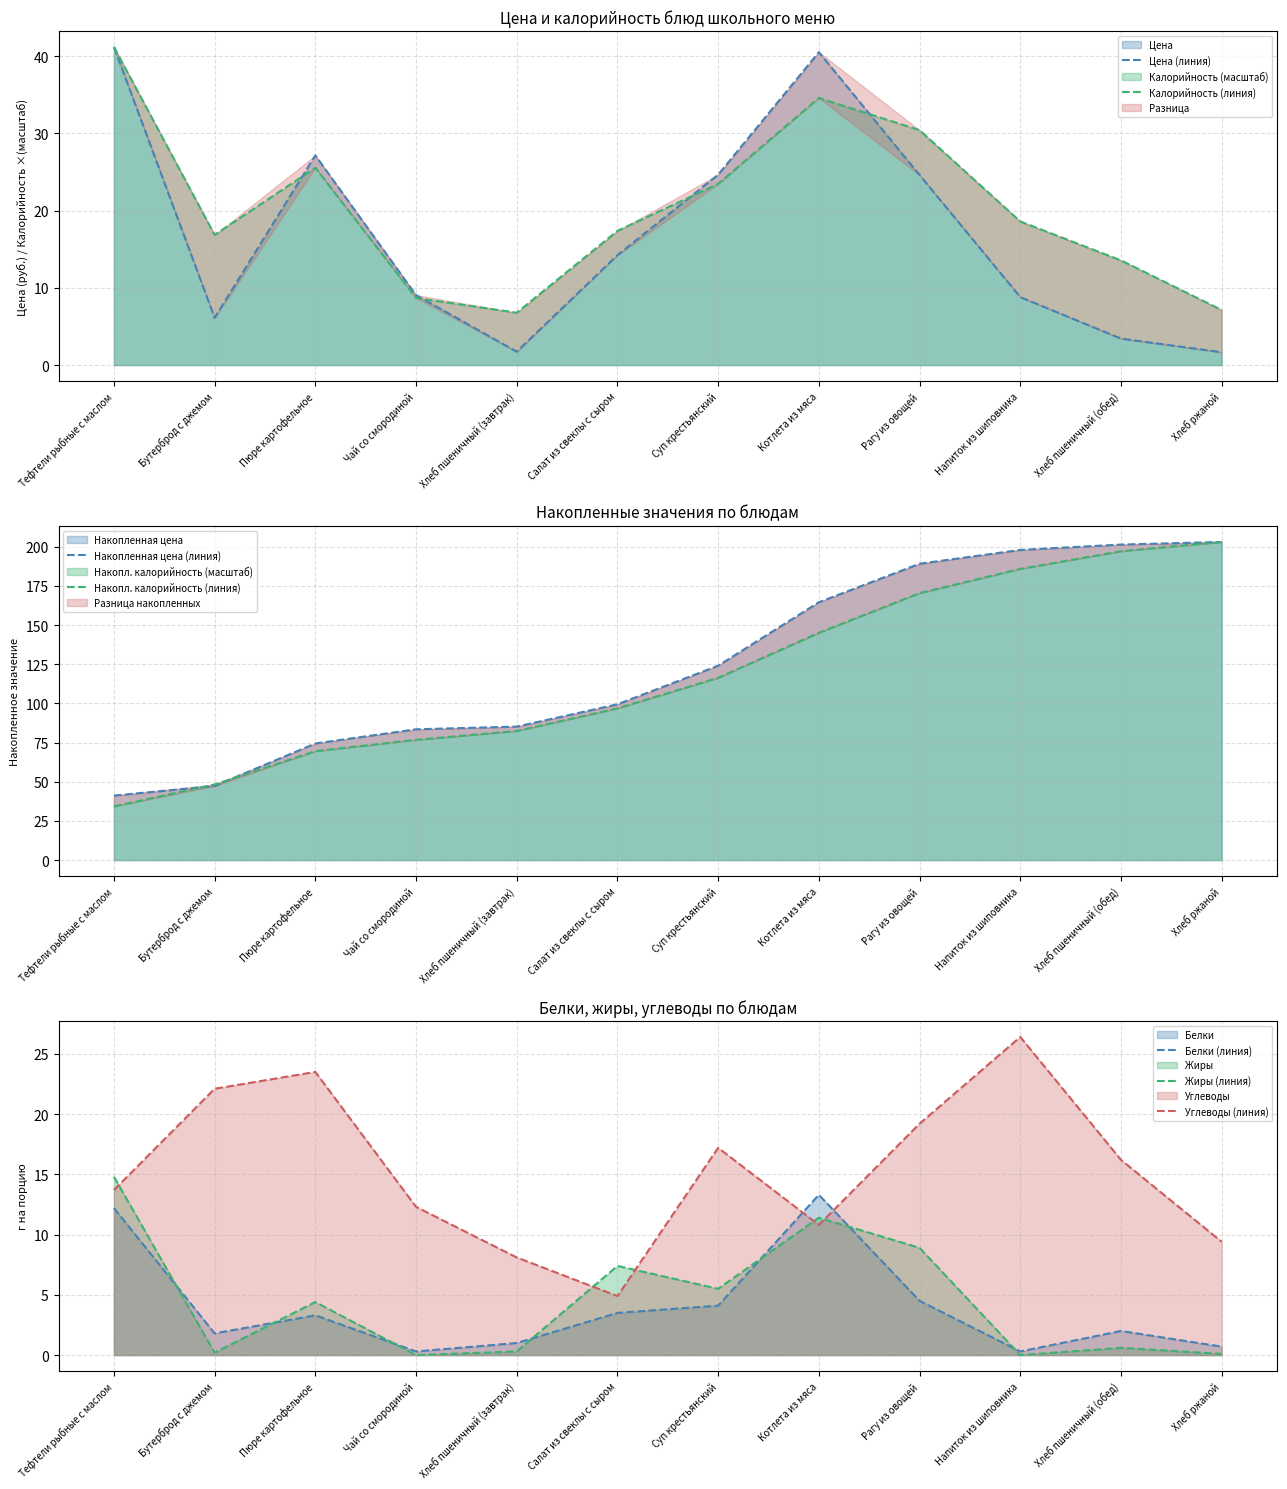

The Цена series shows 15.2 at Чай со смородиной. True or false?

False